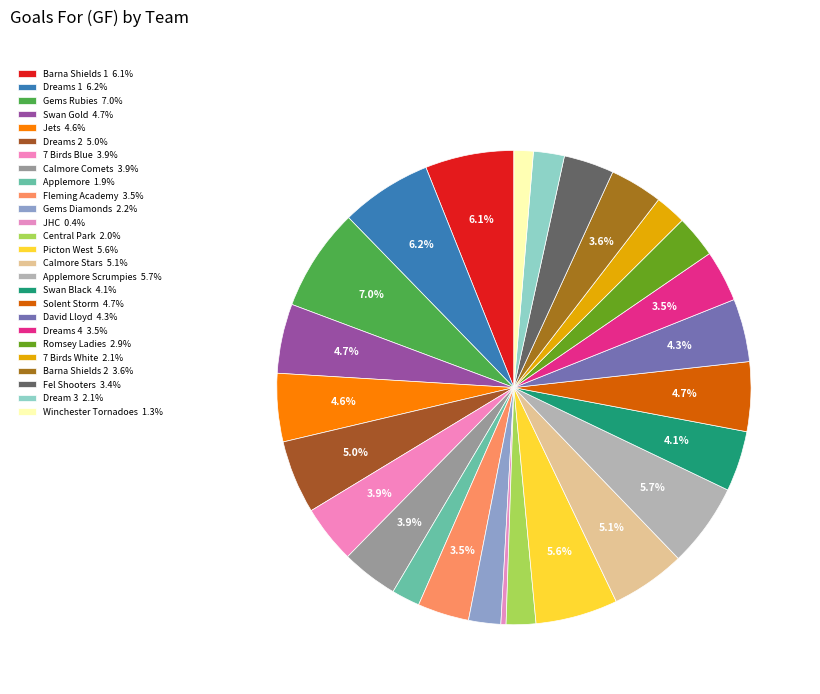

Count the number of slices in the pie.

26